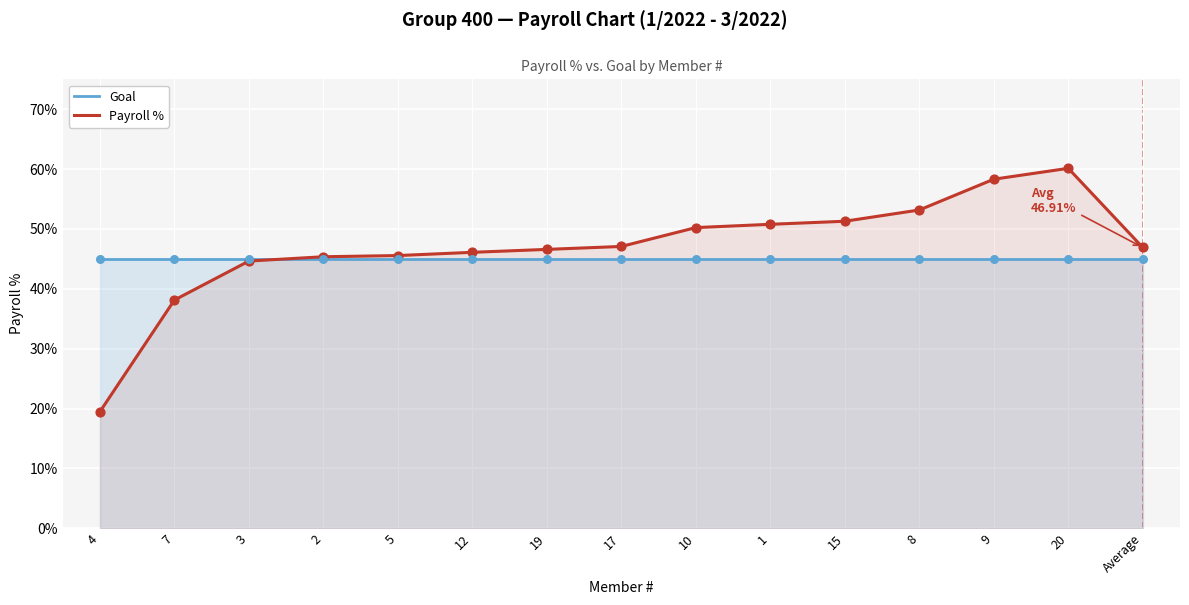

What is the total value across all series at Average?

0.9